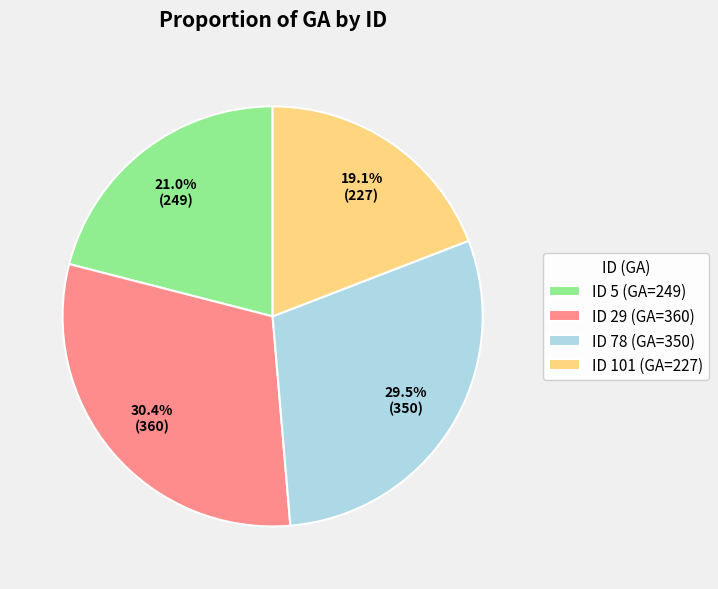

What is the total percentage of ID 29 (GA=360) and ID 78 (GA=350)?

59.9%